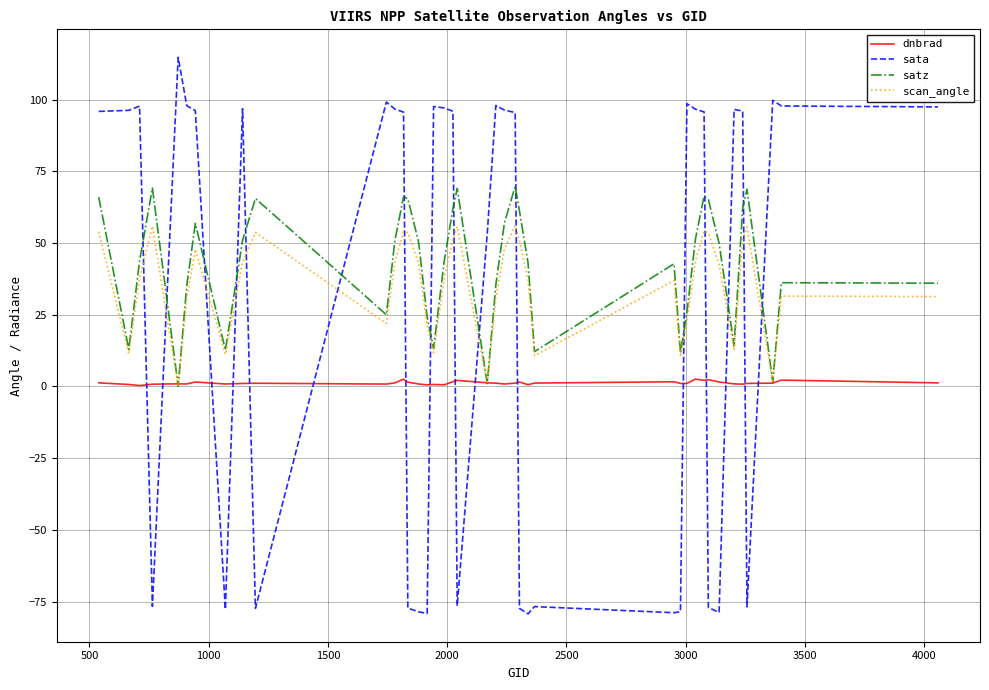

What is the maximum value shown in the chart?

114.7